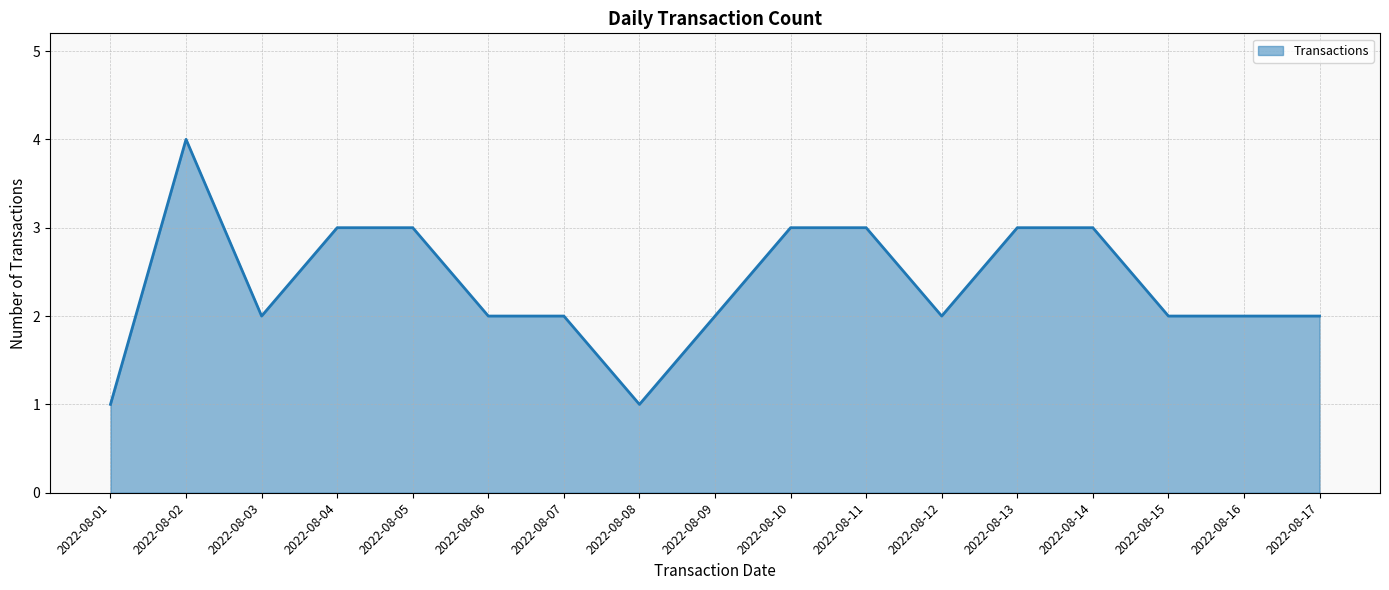

What is the greatest value displayed?

4